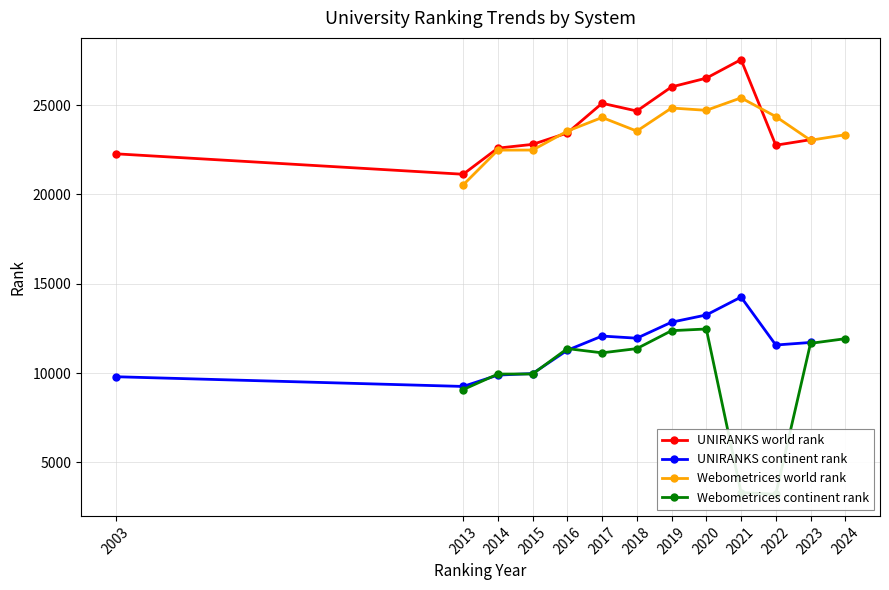

Reading left to right, transcribe all the data shown in this chart.

UNIRANKS world rank: 22279	21133	22597	22807	23445	25109	24676	26026	26516	27554	22760	23069
UNIRANKS continent rank: 9793	9249	9884	9971	11277	12071	11951	12848	13253	14255	11569	11712
Webometrices world rank: 20535	22485	22489	23549	24313	23550	24844	24714	25412	24365	23038	23346
Webometrices continent rank: 9072	9942	9947	11368	11131	11368	12372	12467	3302	3215	11663	11923